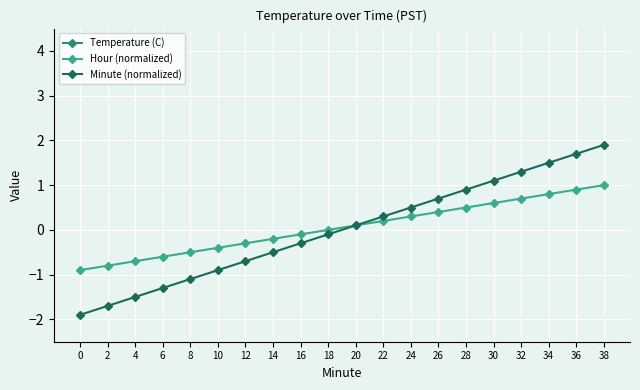

What are all the series names shown in the legend?

Temperature (C), Hour (normalized), Minute (normalized)